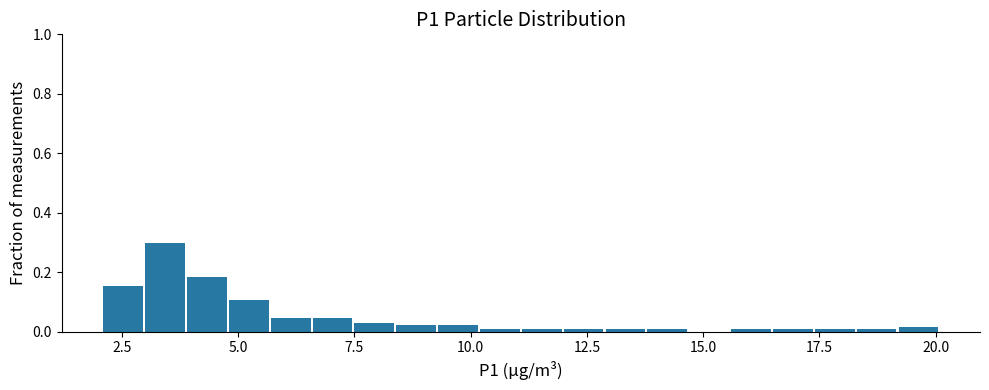

Around what value on the x-axis is the tallest bar? Give the approximate position of its centre, as read against the axis.

3.5